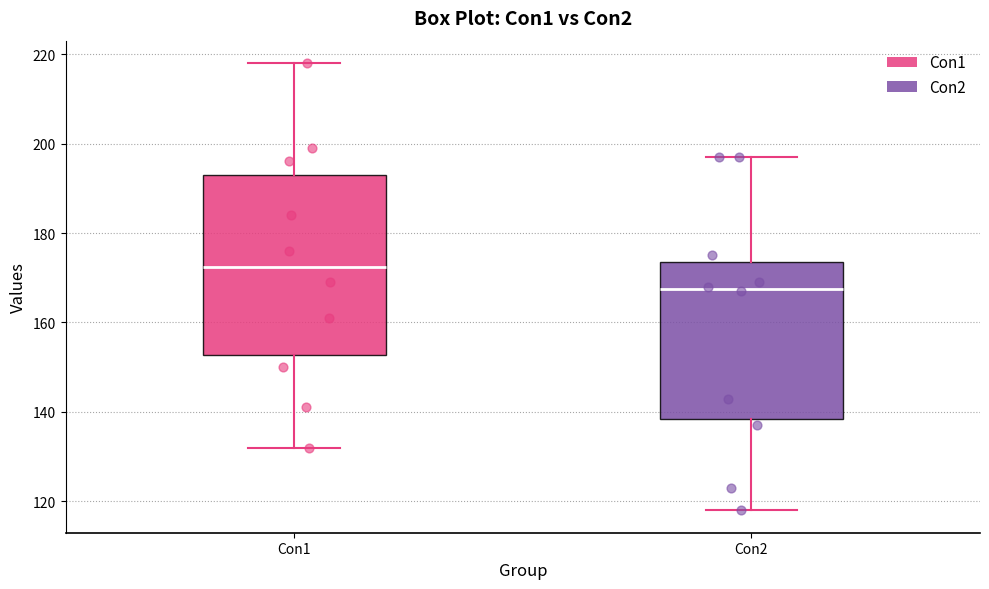

Reading left to right, read every box against the y-axis: the position of its median line, the range the box covers, and the ends of its whiskers. The values are not printed on the chart, so give them approximately, as read against the axis.

Con1: median 172, box 152 to 194, whiskers 132 to 218
Con2: median 168, box 138 to 174, whiskers 118 to 198